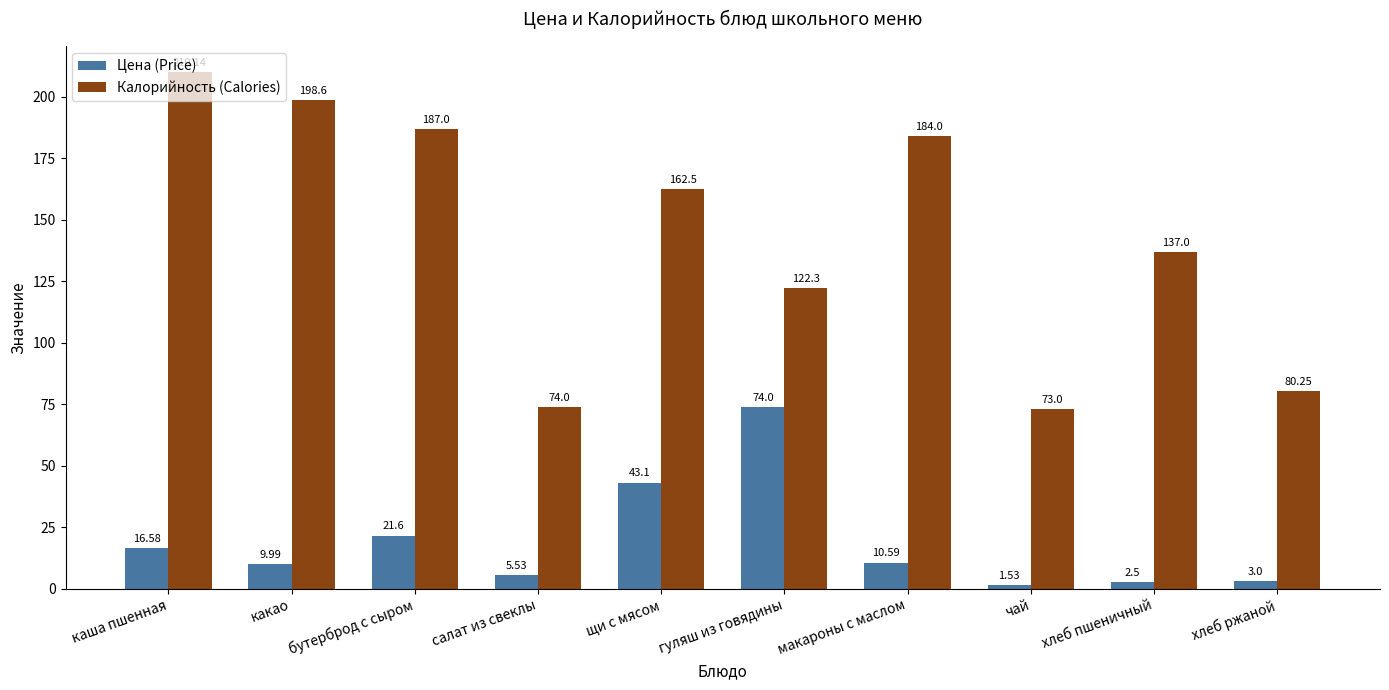

The Цена (Price) series shows 3.0 at хлеб ржаной. True or false?

True